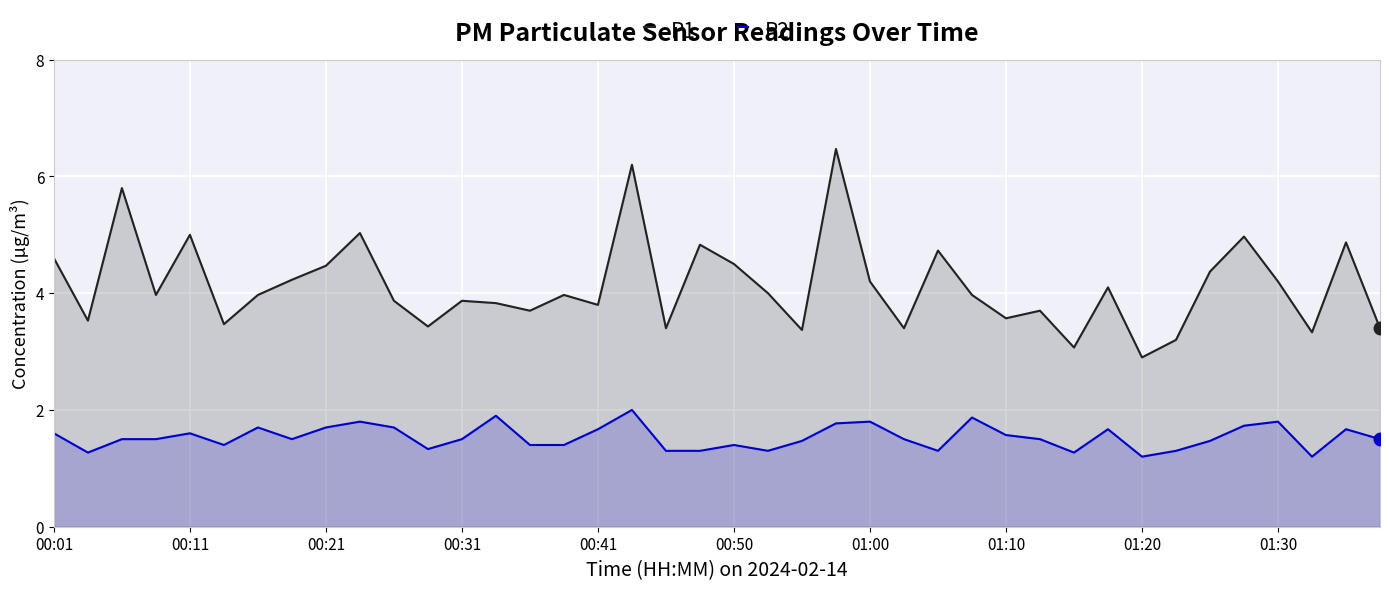

Where does the P1 series first go above 3?

00:01